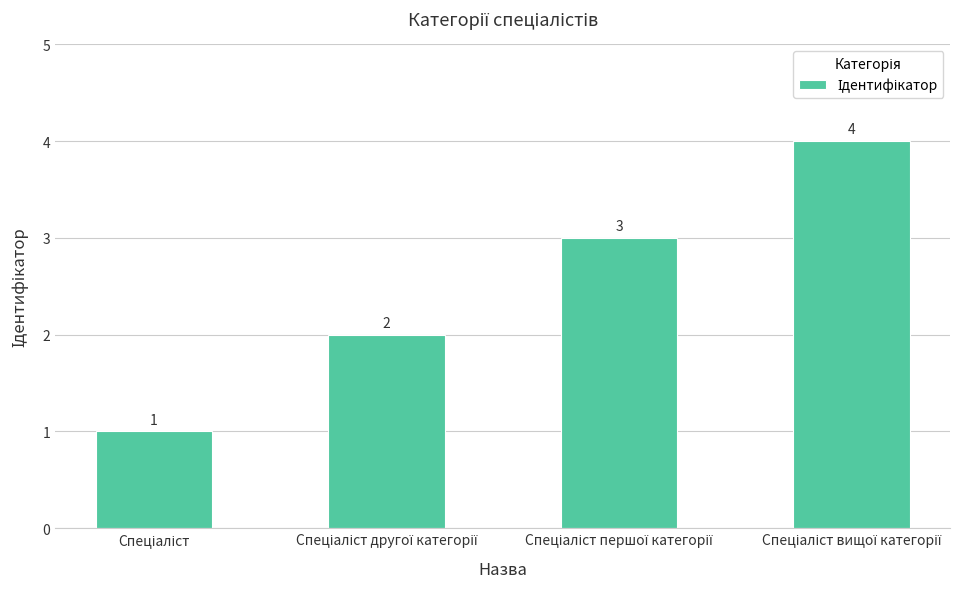

What is the difference between the maximum and minimum values?

3